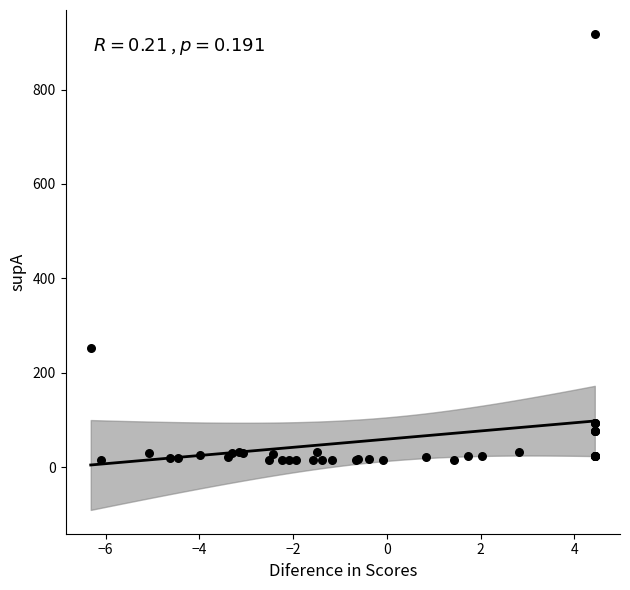

What Y value in the scatter plot is closest to 466?

253